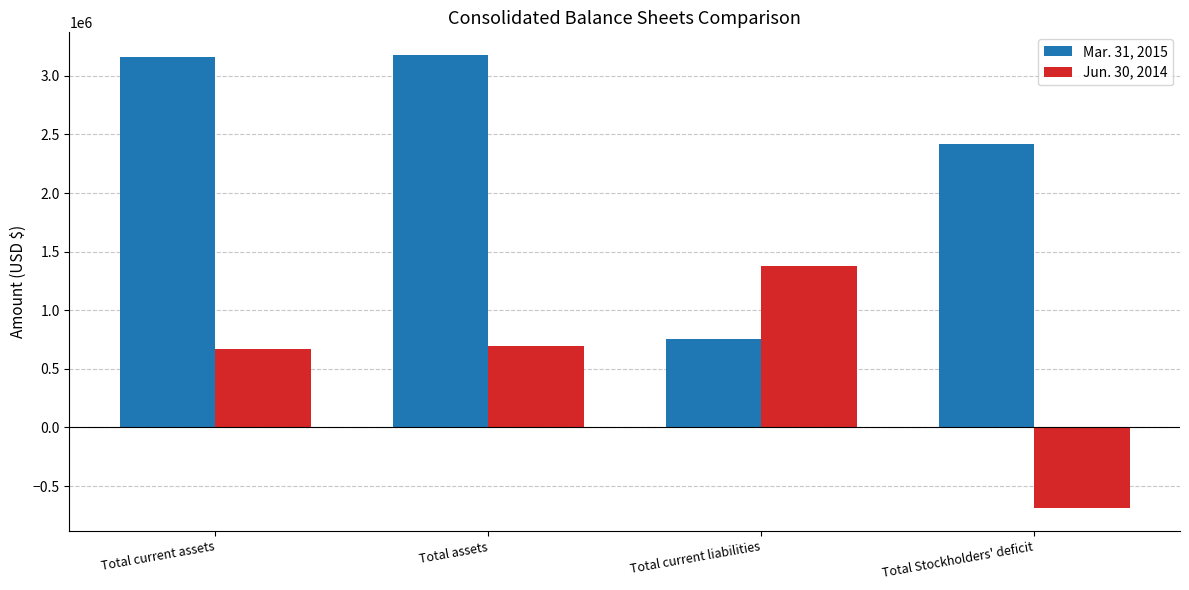

Reading right to left, extract all data points from this chart.

Mar. 31, 2015: Total Stockholders' deficit=2419453	Total current liabilities=757972	Total assets=3177425	Total current assets=3158323
Jun. 30, 2014: Total Stockholders' deficit=-689449	Total current liabilities=1381030	Total assets=691581	Total current assets=667904